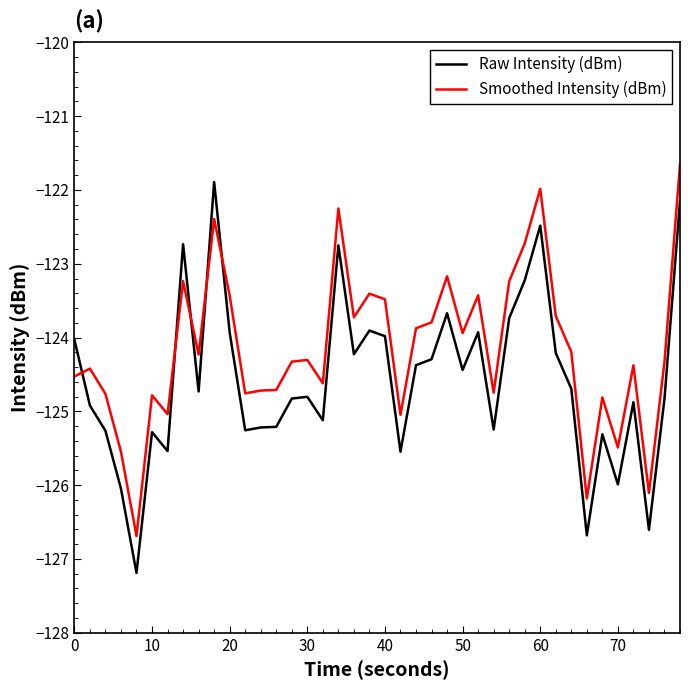

Which series has the largest range (max minus min)?

Raw Intensity (dBm)